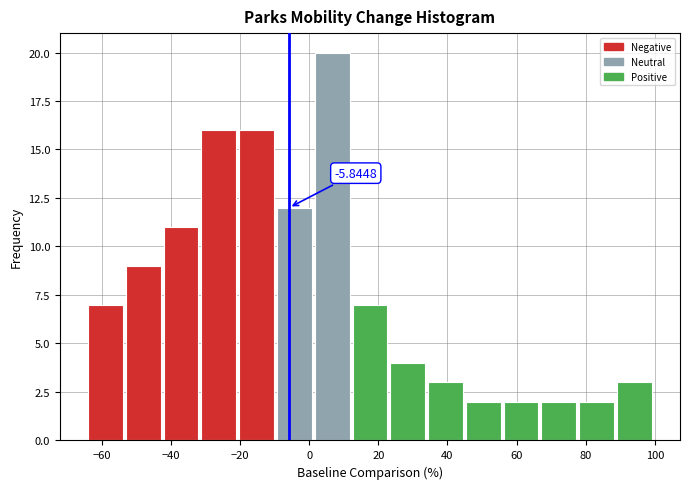

Over which range of the x-axis is the bar tallest?

2 to 12